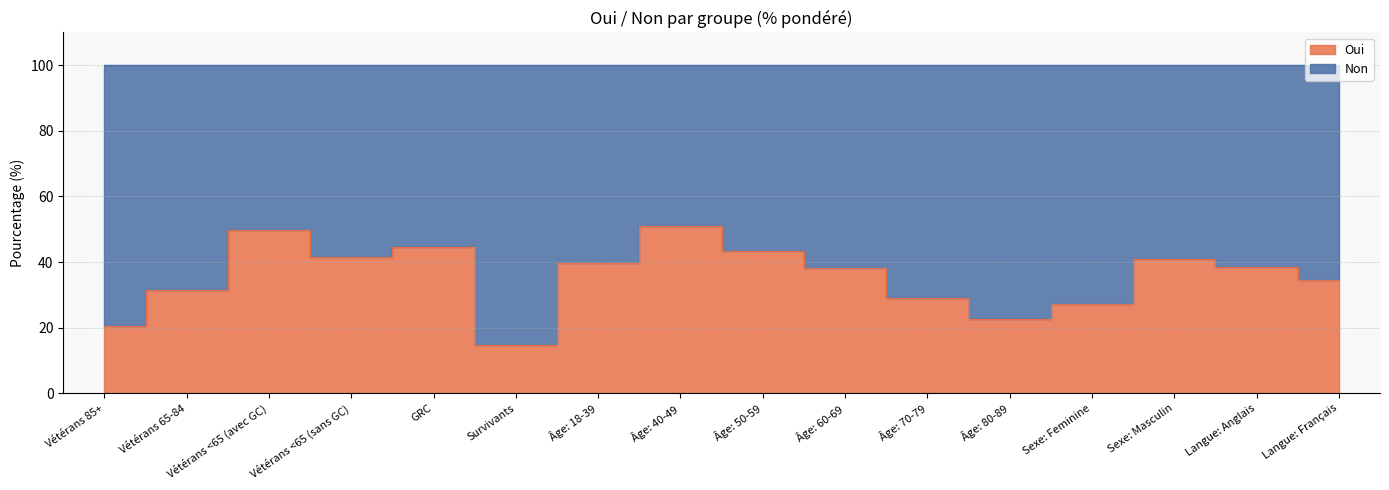

What is the label of the 16th point from the right?

Vétérans 85+